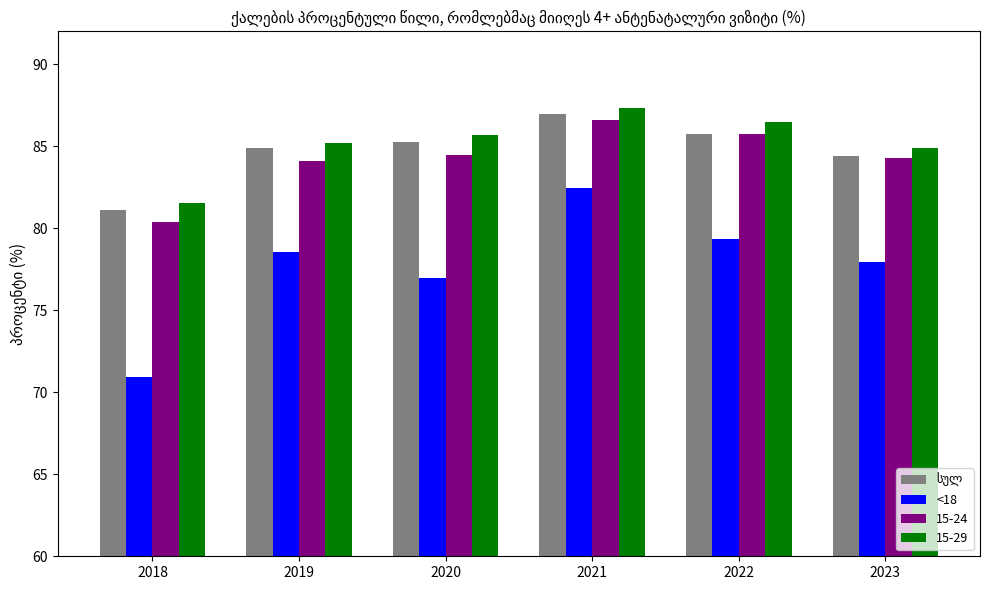

At which label does <18 reach its peak?

2021